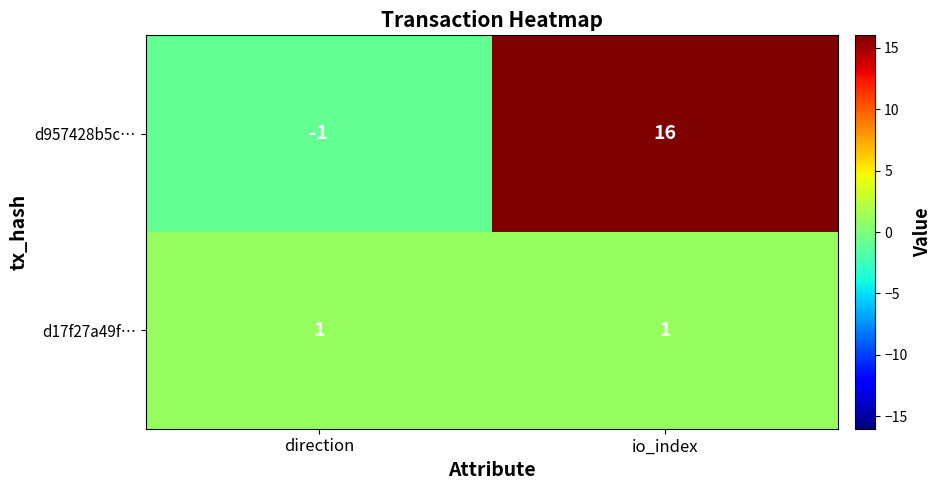

Is it true that d17f27a49f… equals 1 at direction?

True